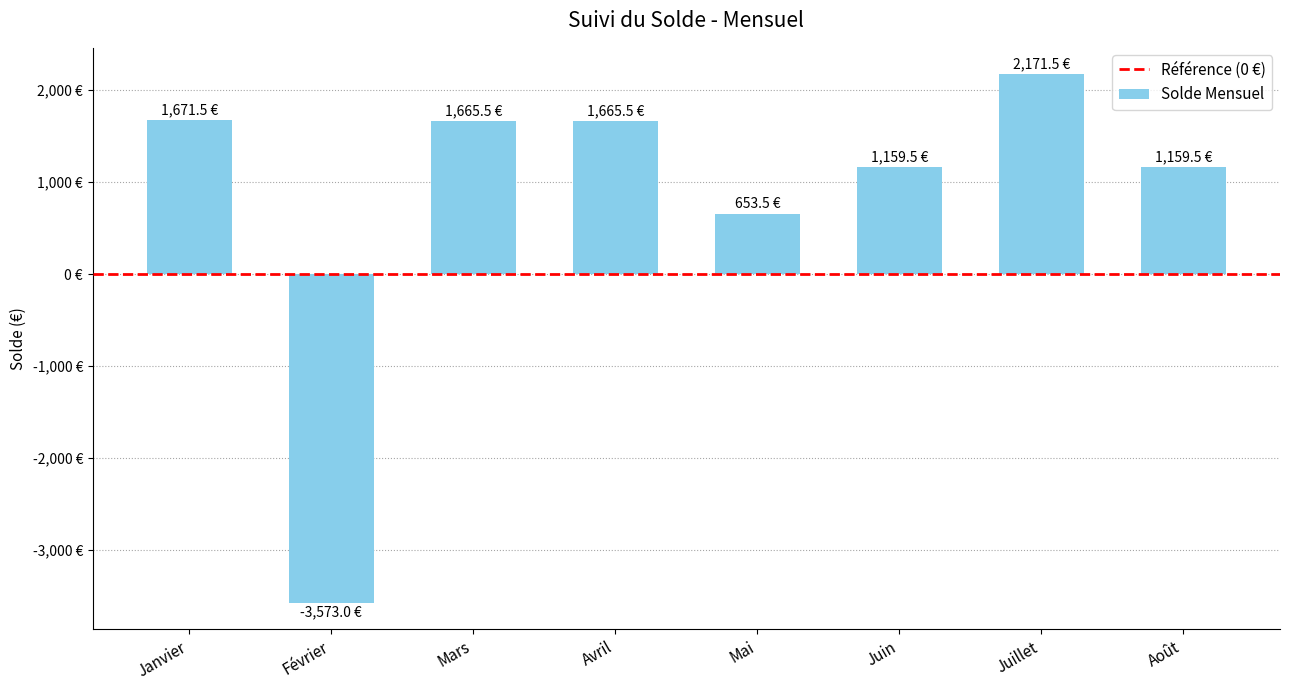

What is the label of the 5th bar from the right?

Avril